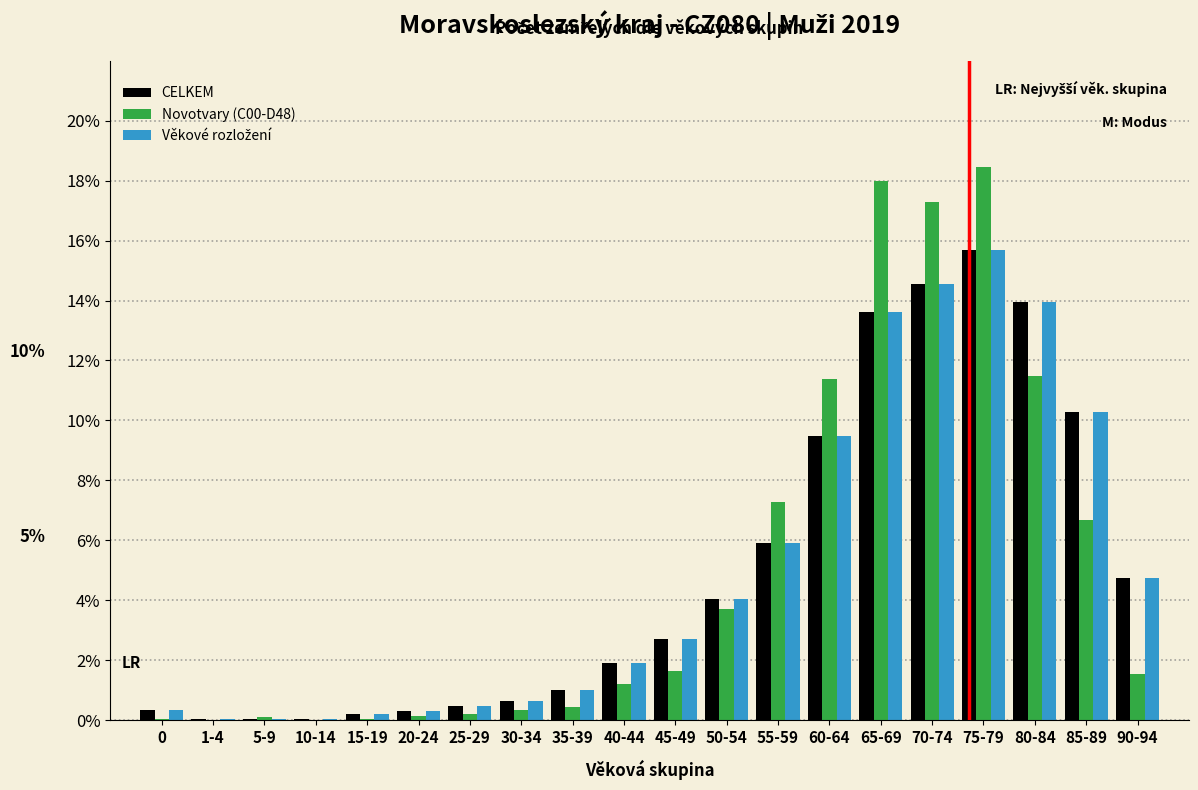

What is the greatest value displayed?

18.5